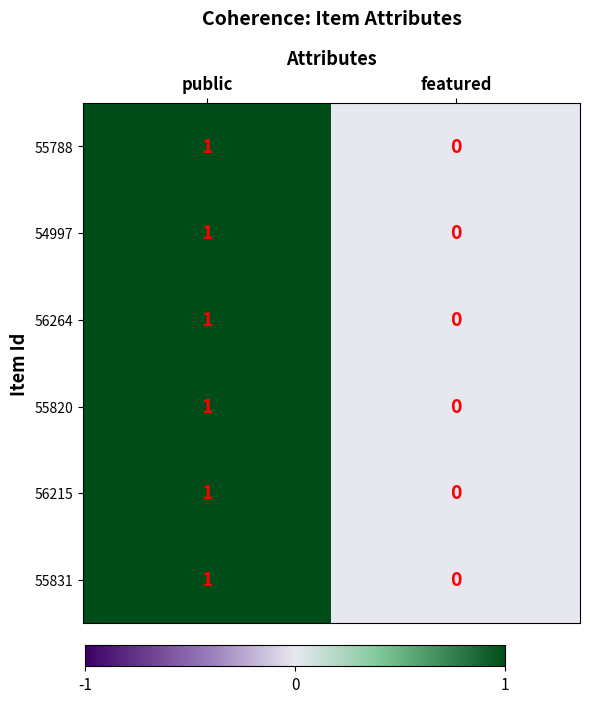

How many data points does each series have?

2